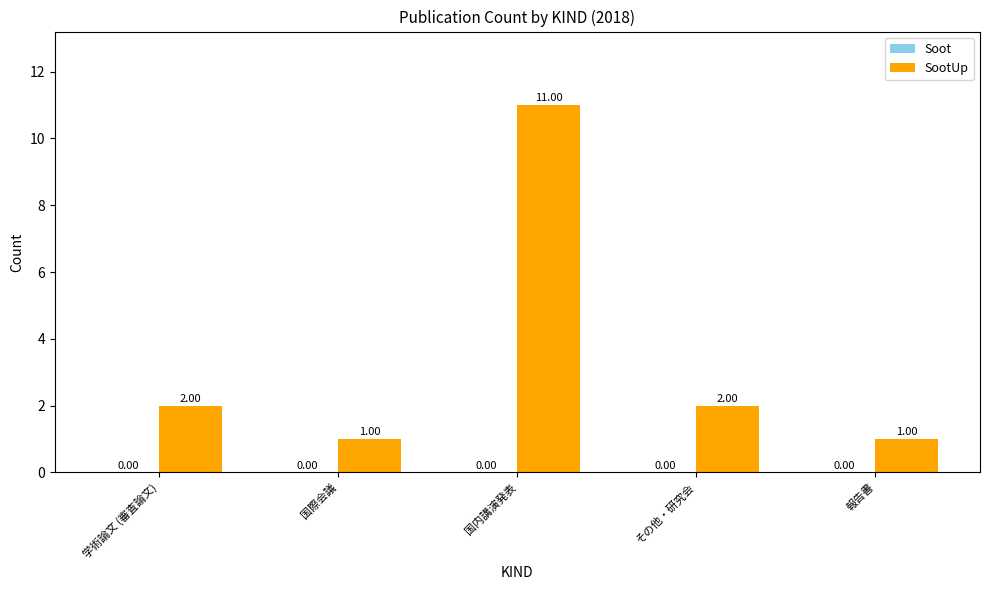

How many bars are there in total?

5